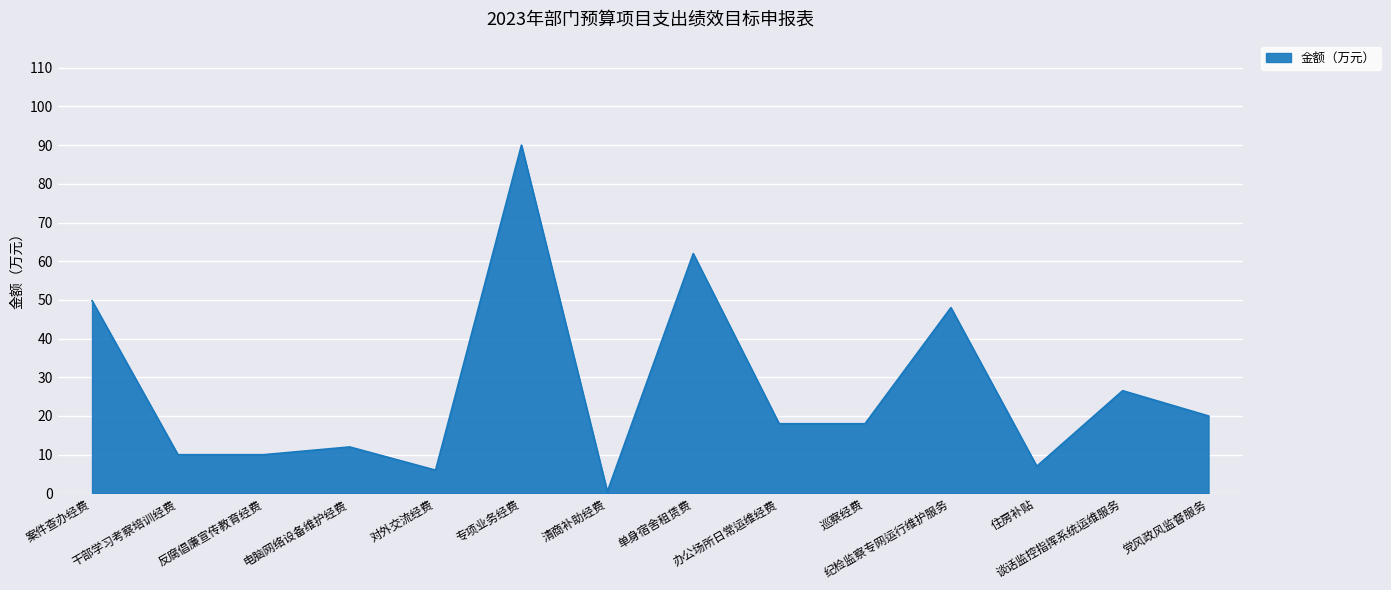

What is the change in value from 案件查办经费 to 办公场所日常运维经费?

-31.8